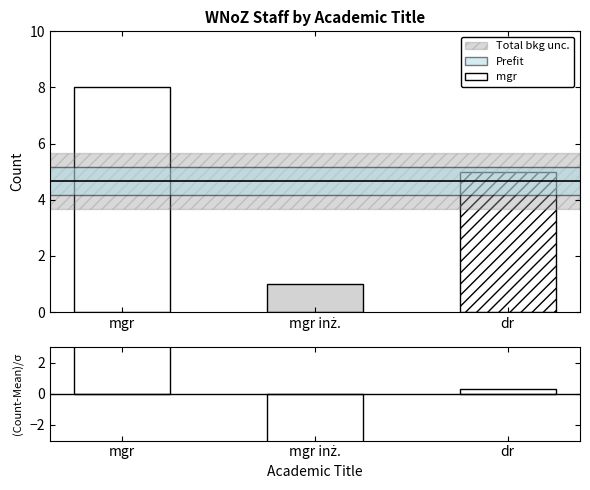

What is the change in value from mgr to dr?

-3.0